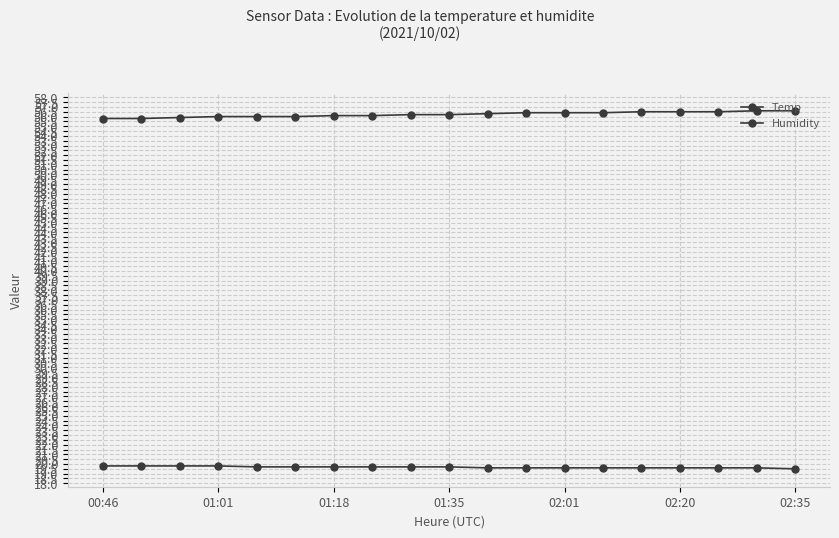

How many lines are shown in the chart?

2